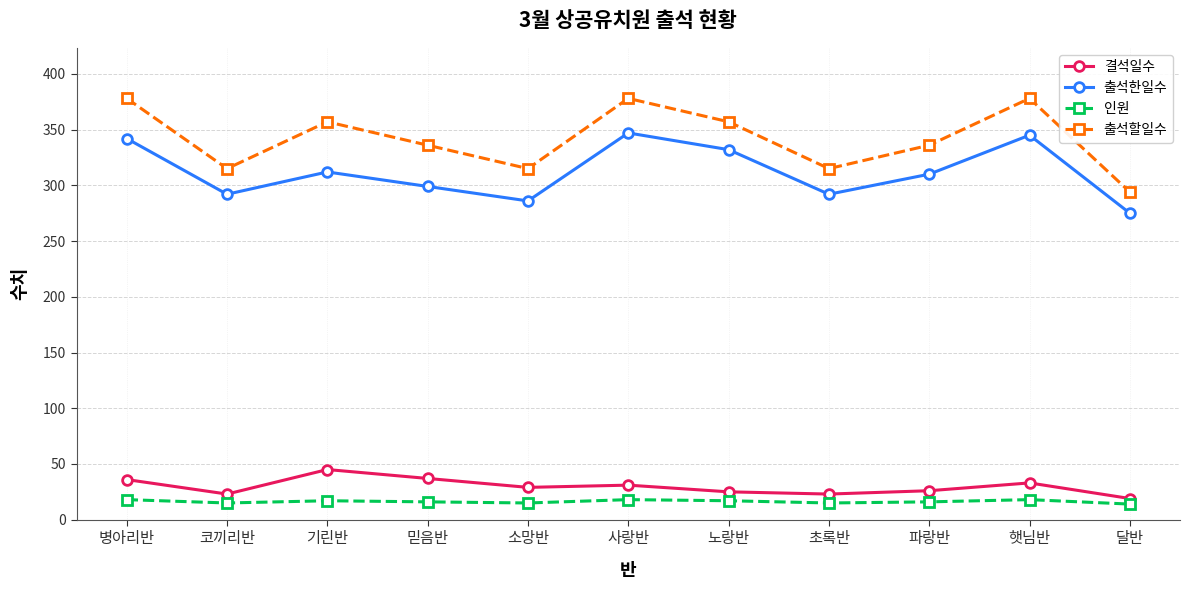

How many interior local peaks does the 출석할일수 series have?

3